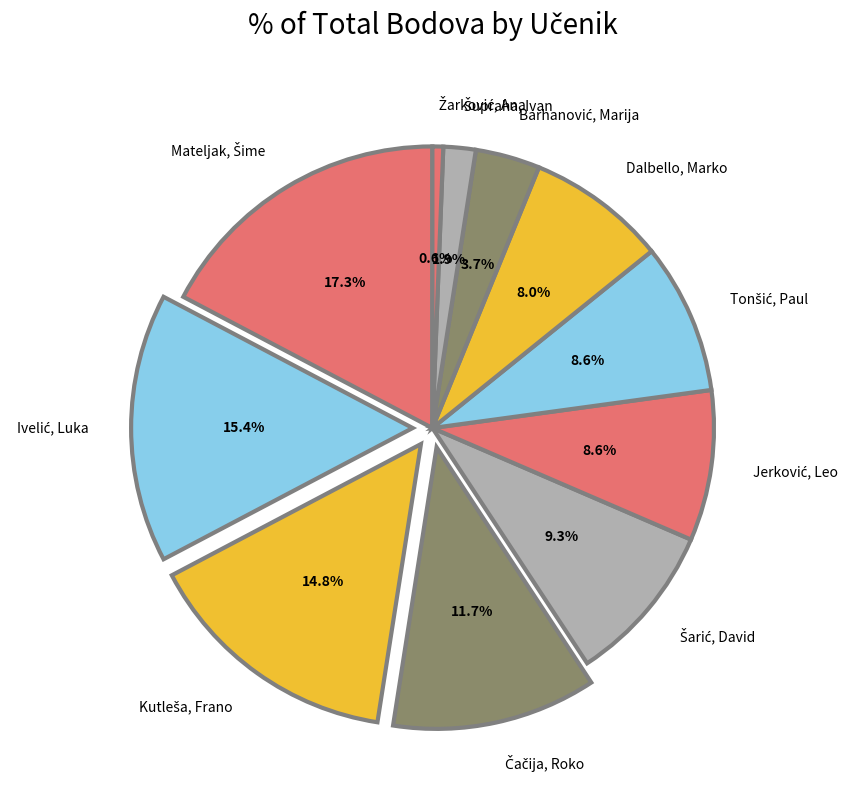

Is there any slice that represents more than half of the pie?

No